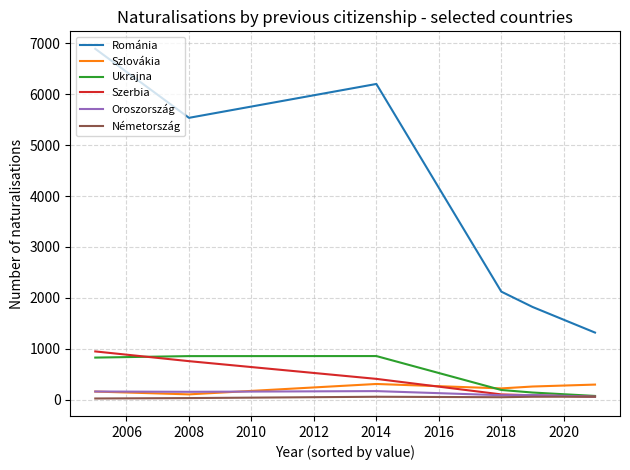

True or false: Szerbia and Szlovákia cross at least once.

True